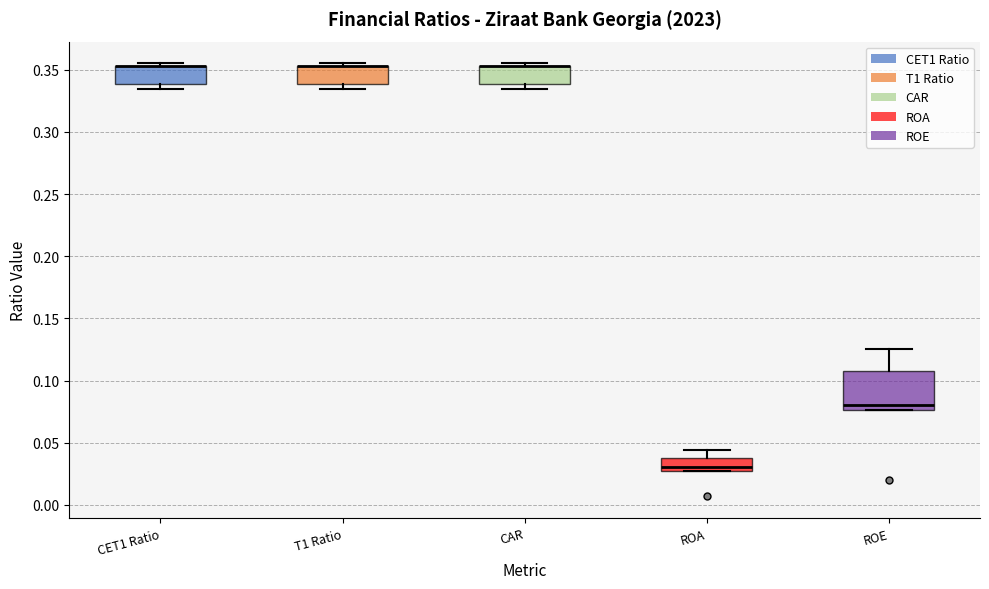

Reading left to right, transcribe this box plot: for each box, give where its median line is, the range the box spans, and where its two whiskers end, as read against the y-axis. The values are not printed on the chart, so give them approximately, as read against the axis.

CET1 Ratio: median 0.355 (drawn on the box's upper edge), box 0.340 to 0.355, whiskers 0.335 to 0.355 (just above the box's upper edge)
T1 Ratio: median 0.355 (drawn on the box's upper edge), box 0.340 to 0.355, whiskers 0.335 to 0.355 (just above the box's upper edge)
CAR: median 0.355 (drawn on the box's upper edge), box 0.340 to 0.355, whiskers 0.335 to 0.355 (just above the box's upper edge)
ROA: median 0.030, box 0.025 to 0.040, whiskers 0.025 to 0.045
ROE: median 0.080, box 0.075 to 0.105, whiskers 0.075 to 0.125